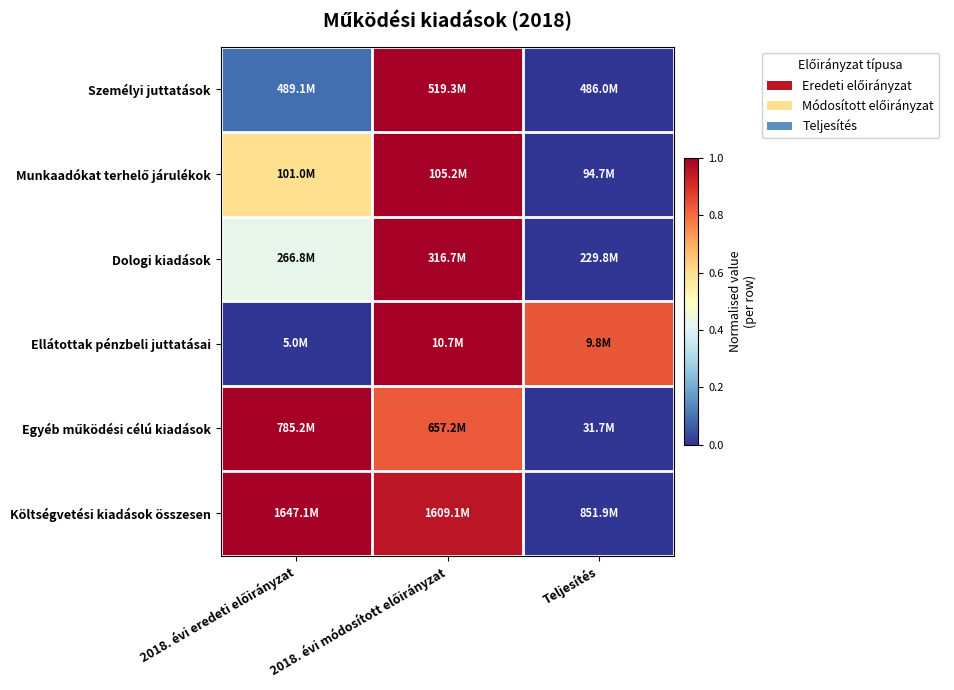

List the series in order of their peak value, lowest first.

Munkaadókat terhelő járulékok, Ellátottak pénzbeli juttatásai, Személyi juttatások, Dologi kiadások, Egyéb működési célú kiadások, Költségvetési kiadások összesen